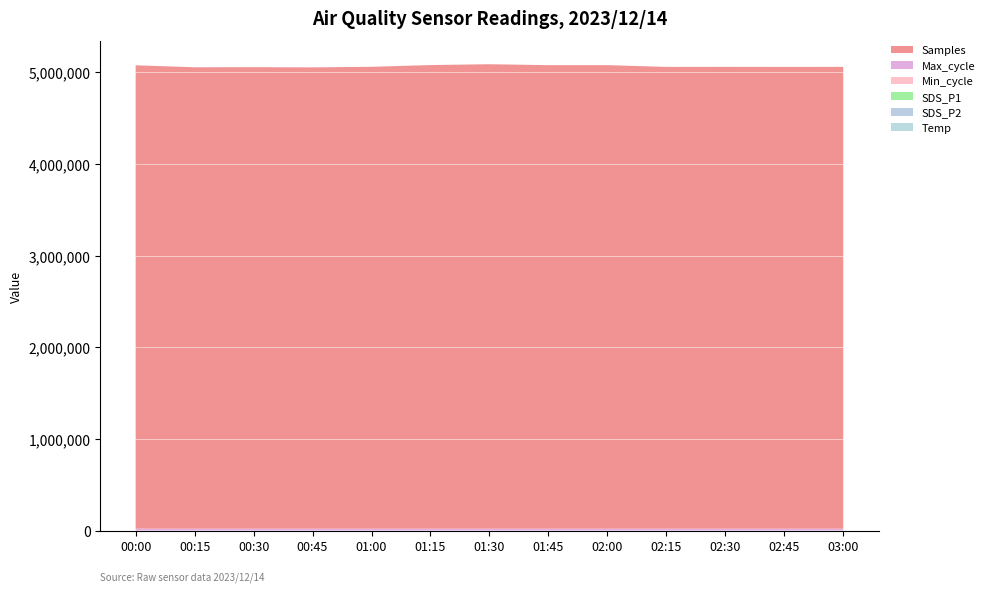

Reading left to right, transcribe all the data shown in this chart.

Temp: 00:00=5.4	00:15=5.4	00:30=5.6	00:45=5.5	01:00=5.5	01:15=5.6	01:30=5.5	01:45=5.5	02:00=5.5	02:15=5.5	02:30=5.5	02:45=5.5	03:00=5.5
SDS_P2: 00:00=18.4	00:15=19.8	00:30=20.7	00:45=20.5	01:00=22.2	01:15=21.8	01:30=22.2	01:45=23.7	02:00=22.7	02:15=21.9	02:30=22.6	02:45=21.6	03:00=23.1
SDS_P1: 00:00=30.2	00:15=26.5	00:30=29.4	00:45=29.8	01:00=32.3	01:15=35.3	01:30=32.5	01:45=34.7	02:00=35.5	02:15=31.5	02:30=34.5	02:45=34.6	03:00=34.2
Min_cycle: 00:00=28.0	00:15=28.0	00:30=28.0	00:45=28.0	01:00=28.0	01:15=28.0	01:30=28.0	01:45=28.0	02:00=28.0	02:15=28.0	02:30=28.0	02:45=28.0	03:00=28.0
Max_cycle: 00:00=20558.0	00:15=20226.0	00:30=20199.0	00:45=20281.0	01:00=20206.0	01:15=20248.0	01:30=20194.0	01:45=20225.0	02:00=20206.0	02:15=20202.0	02:30=20209.0	02:45=20202.0	03:00=20202.0
Samples: 00:00=5057282.0	00:15=5036010.0	00:30=5037123.0	00:45=5034843.0	01:00=5041068.0	01:15=5060171.0	01:30=5069288.0	01:45=5059131.0	02:00=5059202.0	02:15=5039969.0	02:30=5040417.0	02:45=5039849.0	03:00=5040216.0